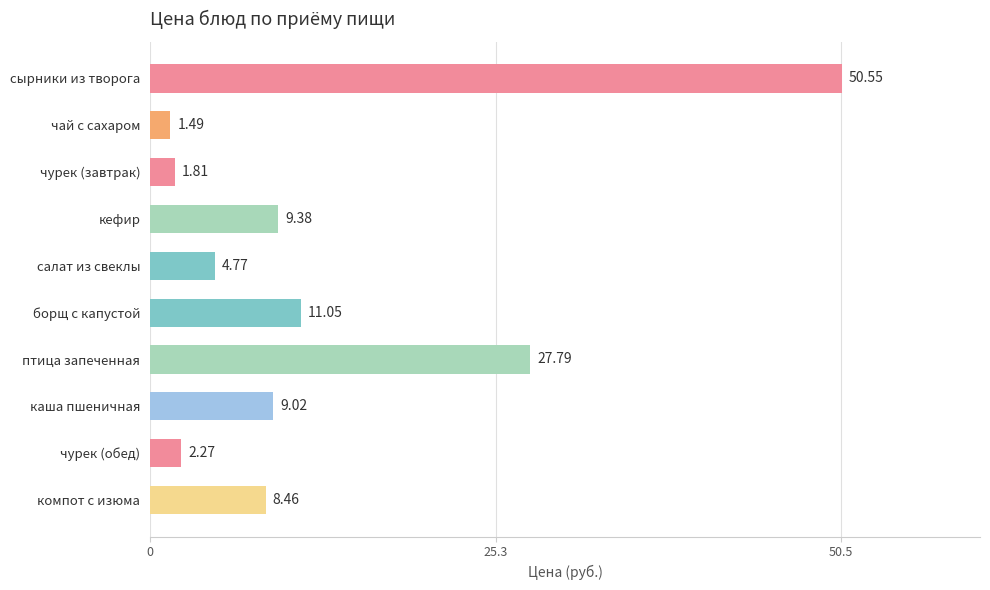

What is the label of the 3rd bar from the top?

чурек (завтрак)